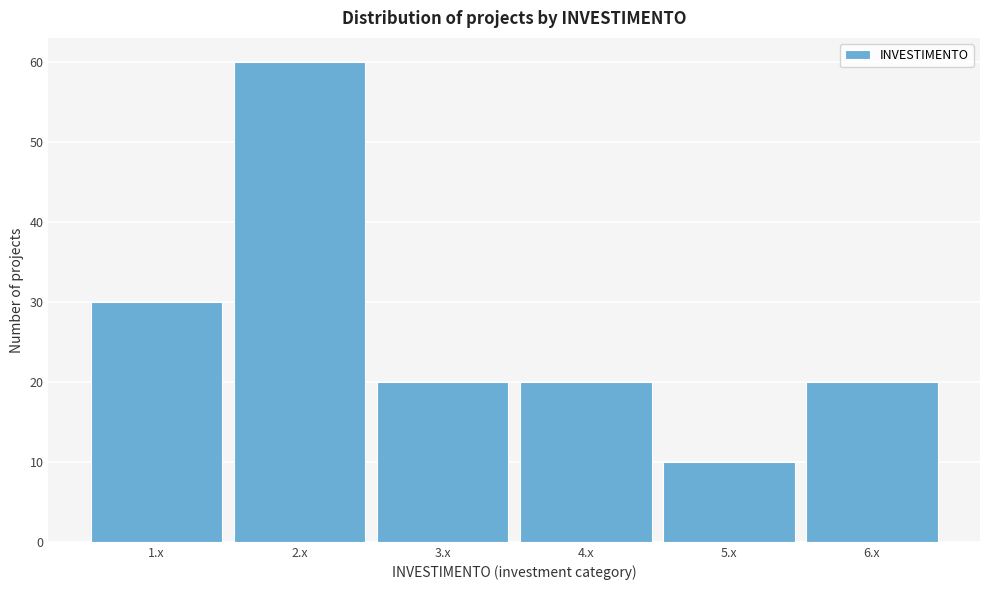

What is the height of the bar covering 1.5 to 2.5 on the x-axis? The values are not printed on the chart, so give them approximately, as read against the axis.

60